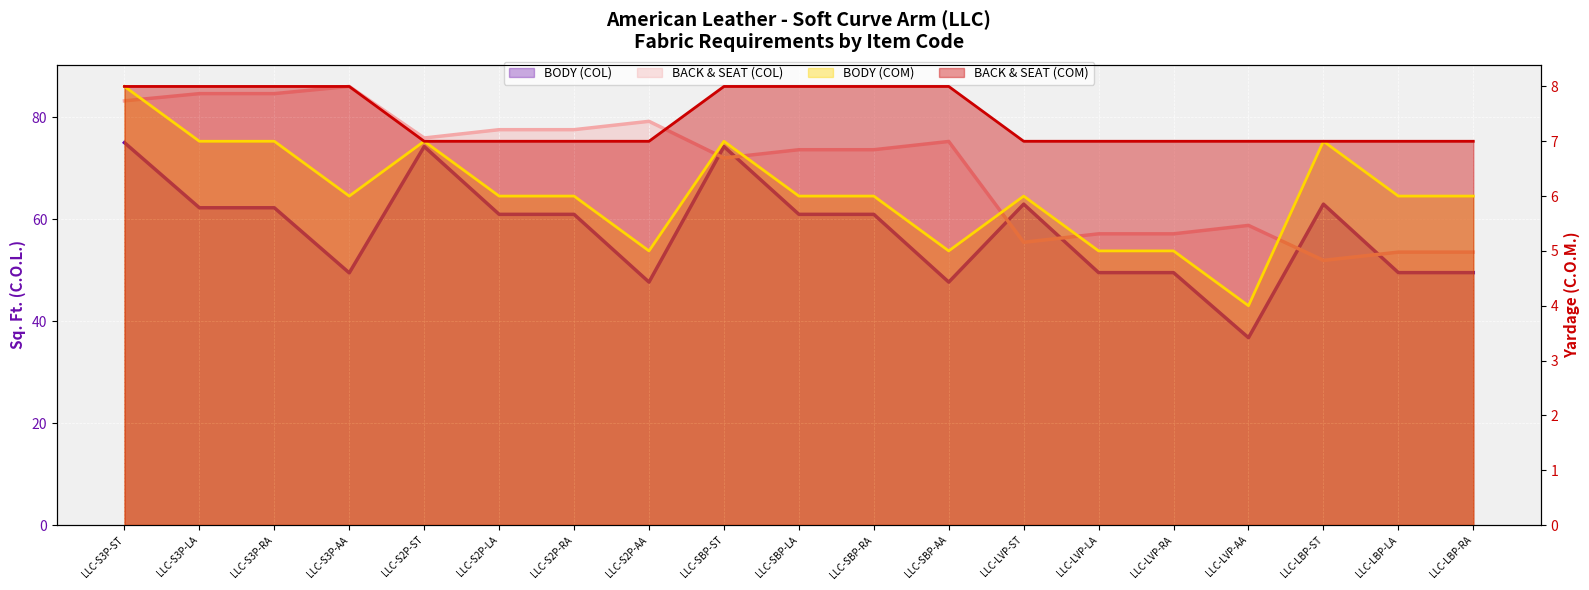

Is it true that BODY (COM) equals 6.0 at LLC-LBP-RA?

True